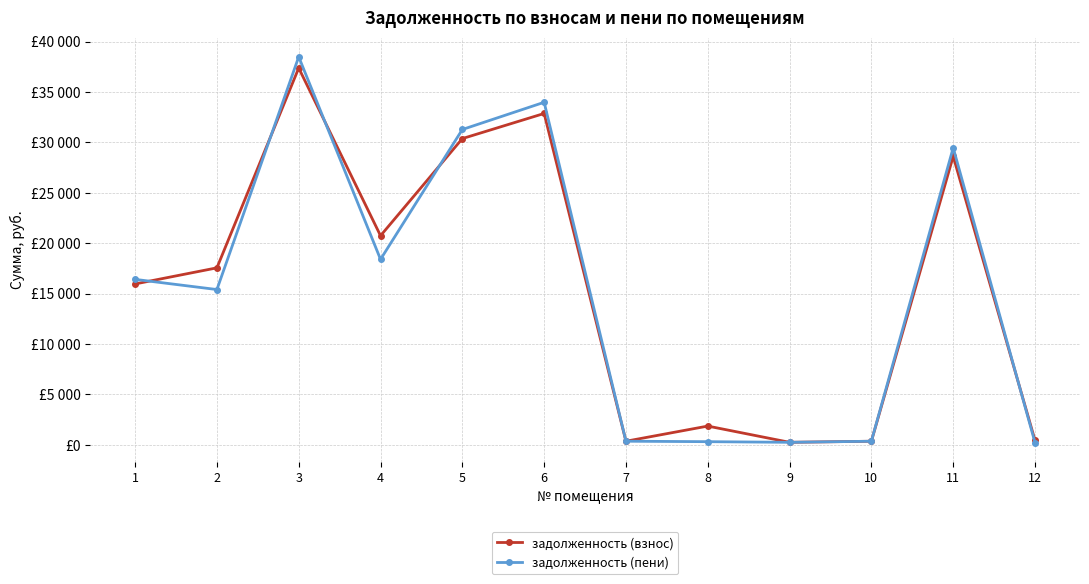

At which label does задолженность (пени) first exceed 16409?

1